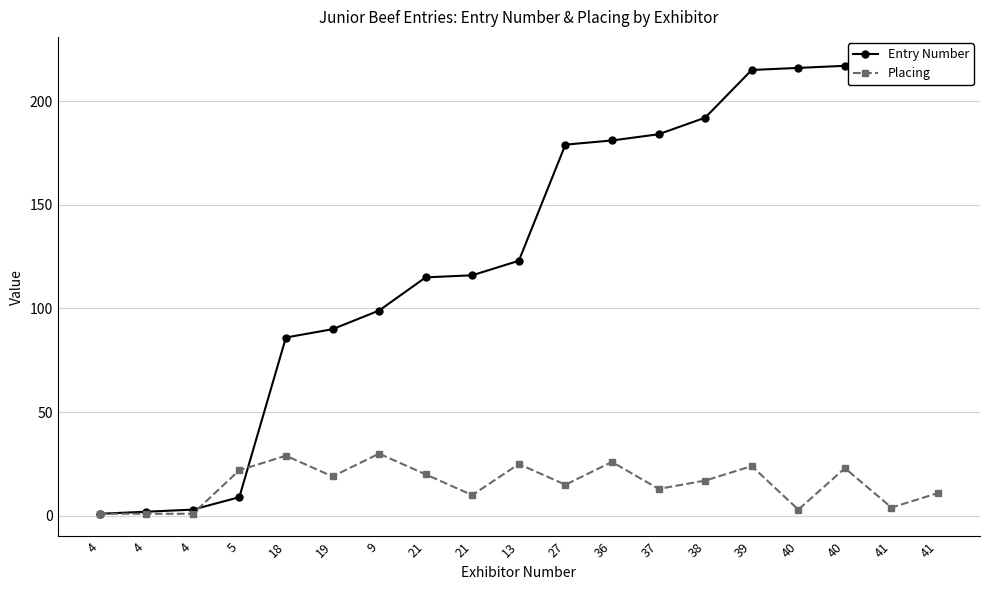

Where do Placing and Entry Number first cross each other?

4 and 5